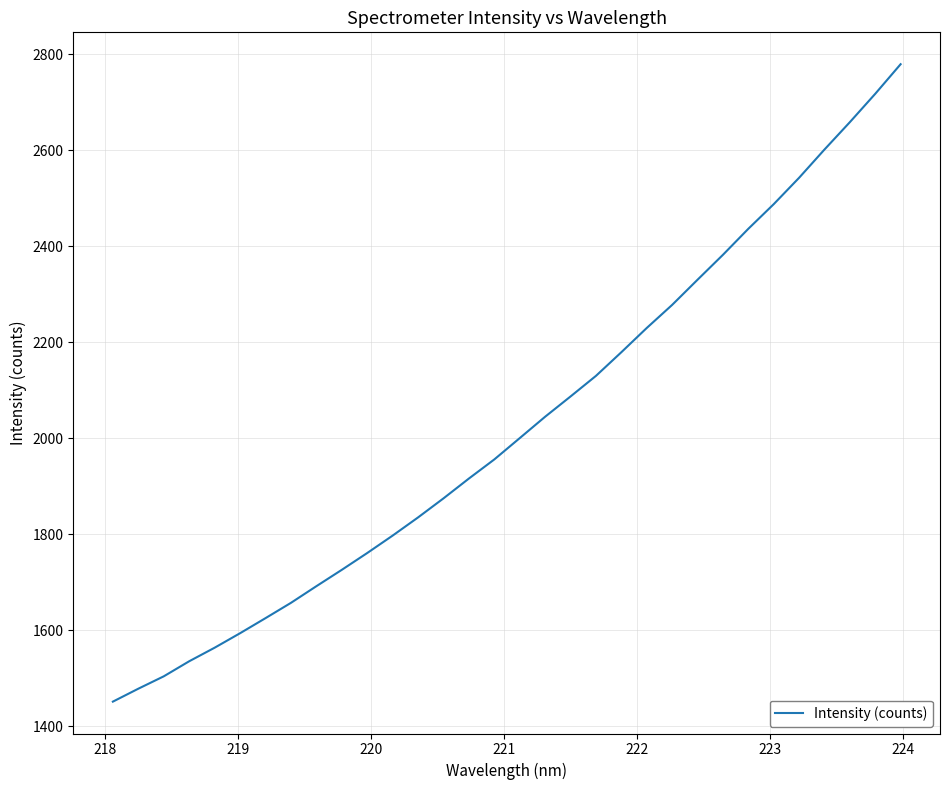

Does the chart display data point markers on the line(s)?

No